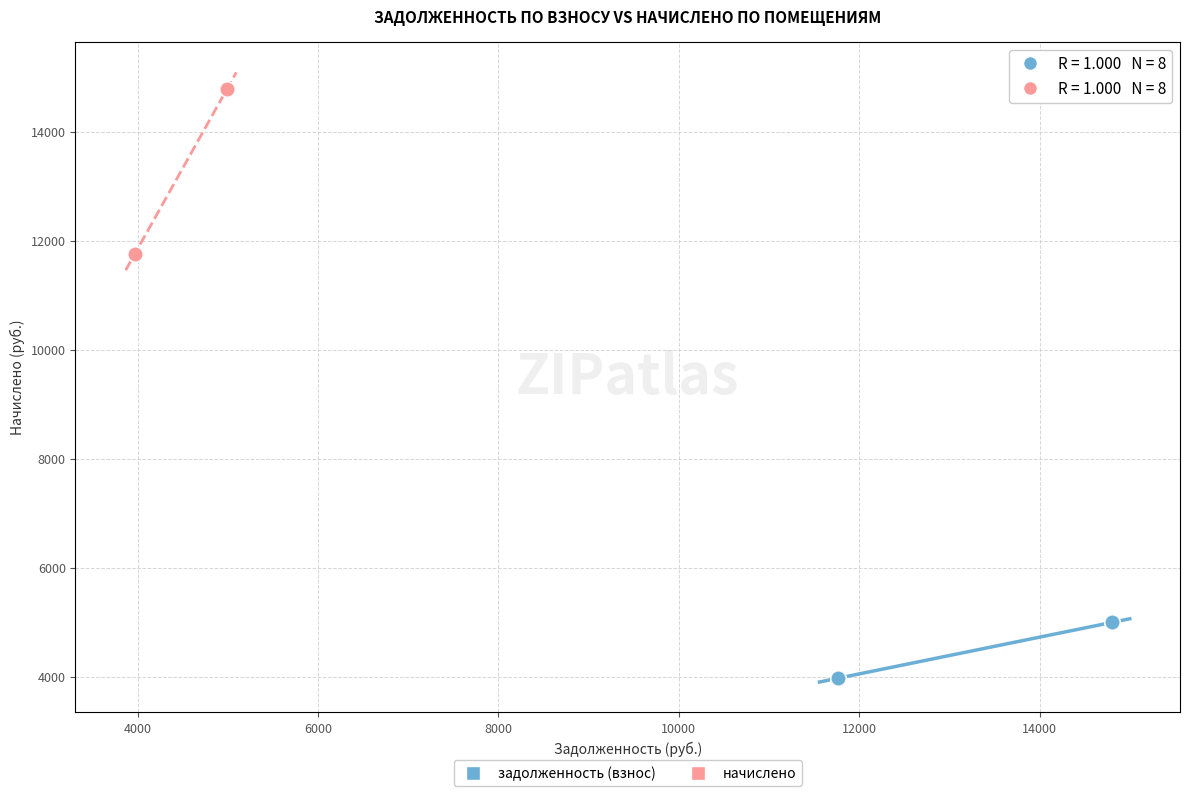

Which series contains the lowest Y value?

задолженность (взнос)